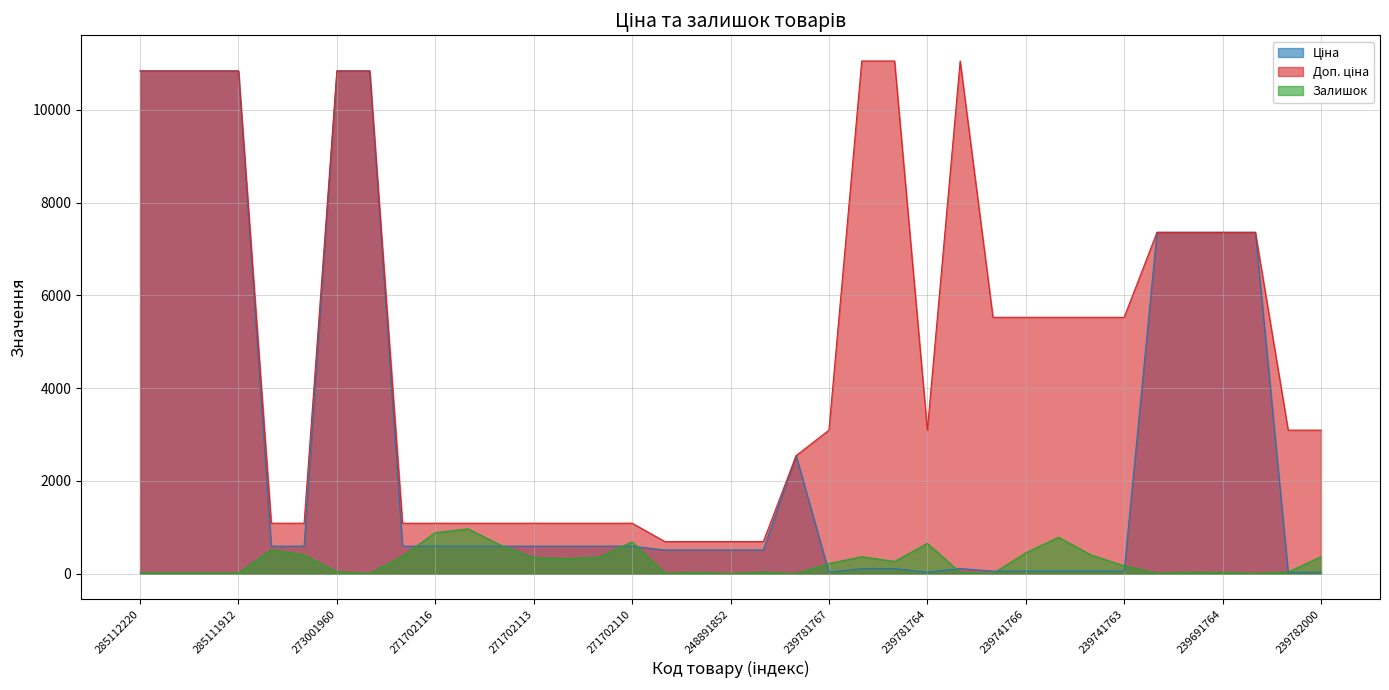

Reading left to right, transcribe all the data shown in this chart.

Ціна: 10840.1	10840.1	10840.1	10840.1	593.8	593.8	10840.1	10840.1	593.8	593.8	593.8	593.8	593.8	593.8	593.8	593.8	510.6	510.6	510.6	510.6	2545.8	30.9	110.5	110.5	30.9	110.5	55.3	55.3	55.3	55.3	55.3	7360.2	7360.2	7360.2	7360.2	30.9	30.9
Доп. ціна: 10840.1	10840.1	10840.1	10840.1	1088.8	1088.8	10840.1	10840.1	1088.8	1088.8	1088.8	1088.8	1088.8	1088.8	1088.8	1088.8	692.0	692.0	692.0	692.0	2546.0	3095.0	11055.0	11055.0	3095.0	11055.0	5528.0	5528.0	5528.0	5528.0	5528.0	7360.2	7360.2	7360.2	7360.2	3095.0	3095.0
Залишок: 17.0	17.0	17.0	15.0	516.0	407.0	40.0	6.0	377.0	885.0	966.0	611.0	345.0	325.0	356.0	687.0	12.0	28.0	3.0	36.0	3.0	217.0	366.0	263.0	653.0	28.0	2.0	449.0	785.0	400.0	168.0	12.0	28.0	27.0	9.0	37.0	363.0